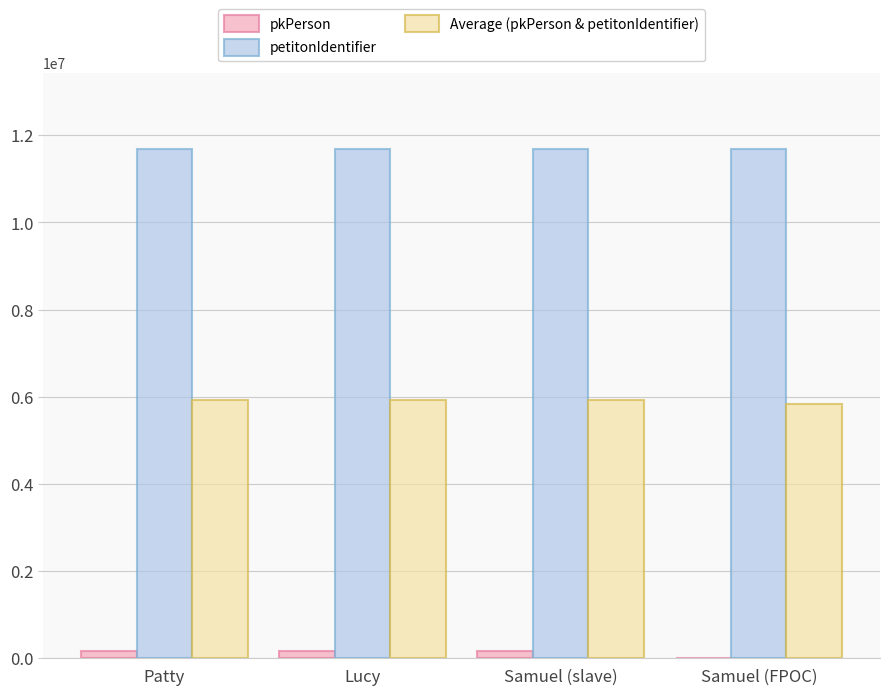

What is the maximum value shown in the chart?

11682004.0